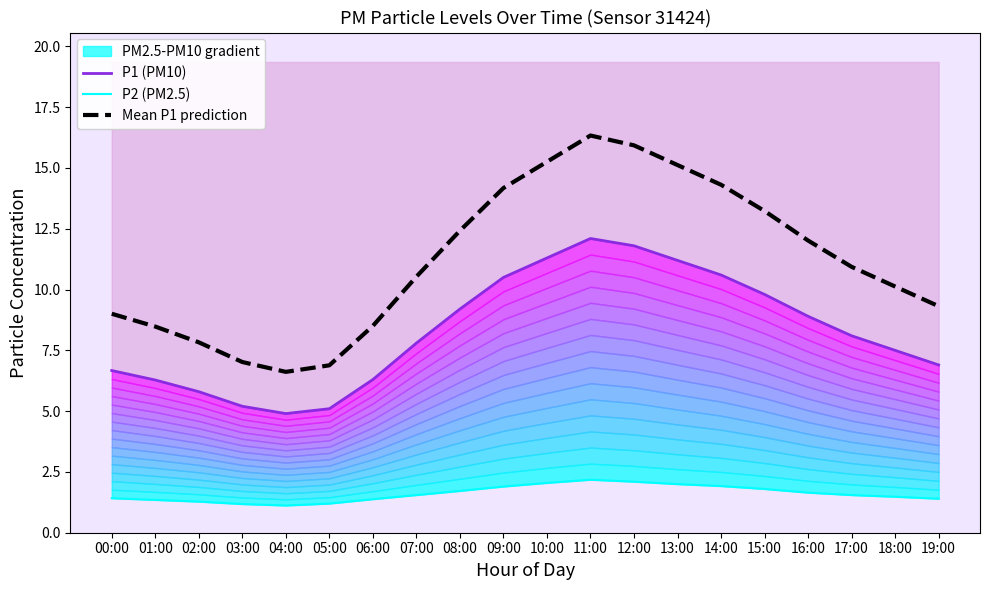

Reading left to right, what are all the values shown in this chart?

P1 (PM10): 6.7	6.3	5.8	5.2	4.9	5.1	6.3	7.8	9.2	10.5	11.3	12.1	11.8	11.2	10.6	9.8	8.9	8.1	7.5	6.9
P2 (PM2.5): 1.4	1.4	1.3	1.2	1.1	1.2	1.4	1.6	1.7	1.9	2.0	2.2	2.1	2.0	1.9	1.8	1.6	1.6	1.5	1.4
Mean P1 prediction: 9.0	8.5	7.8	7.0	6.6	6.9	8.5	10.5	12.4	14.2	15.3	16.3	15.9	15.1	14.3	13.2	12.0	10.9	10.1	9.3